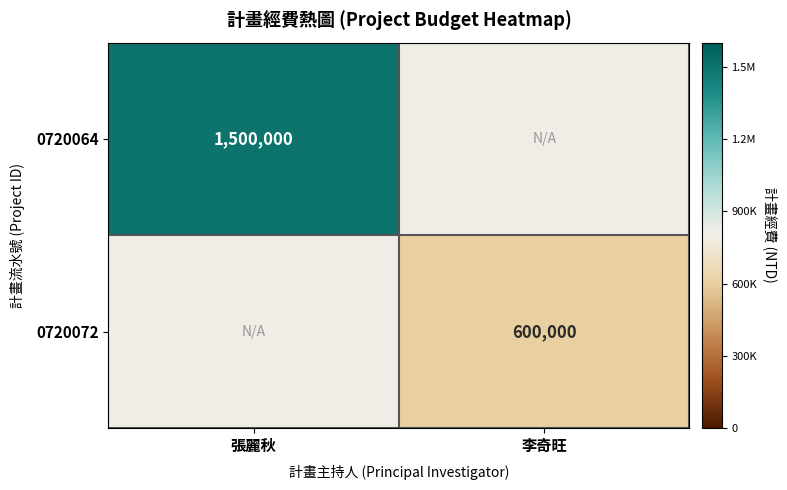

The value of 0720072 at 李奇旺 is 944154. True or false?

False